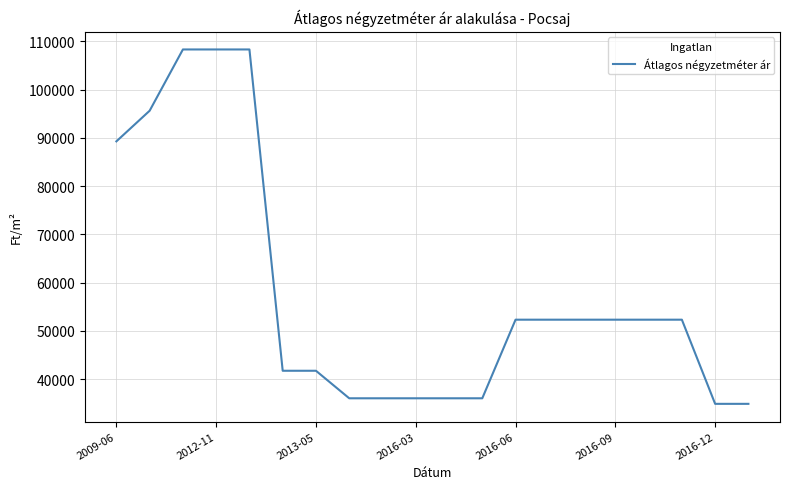

What is the greatest value displayed?

108333